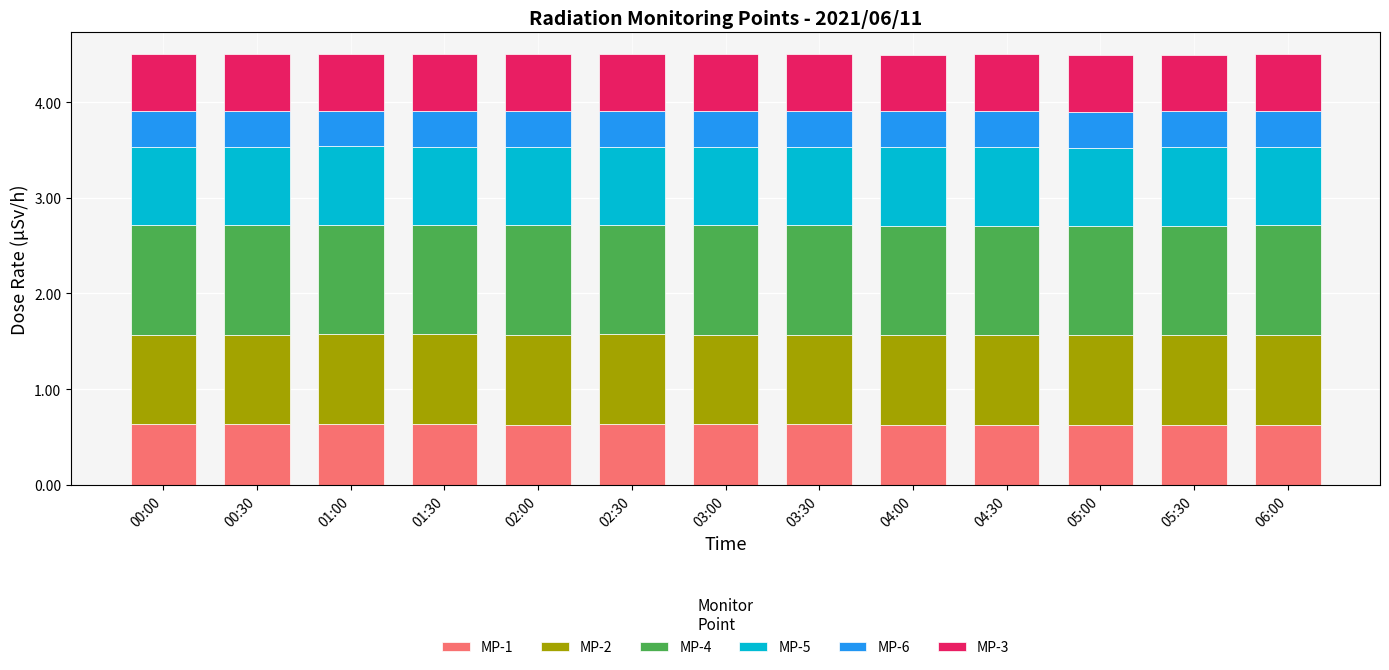

True or false: MP-1 has a value of 0.3 at 02:30.

False